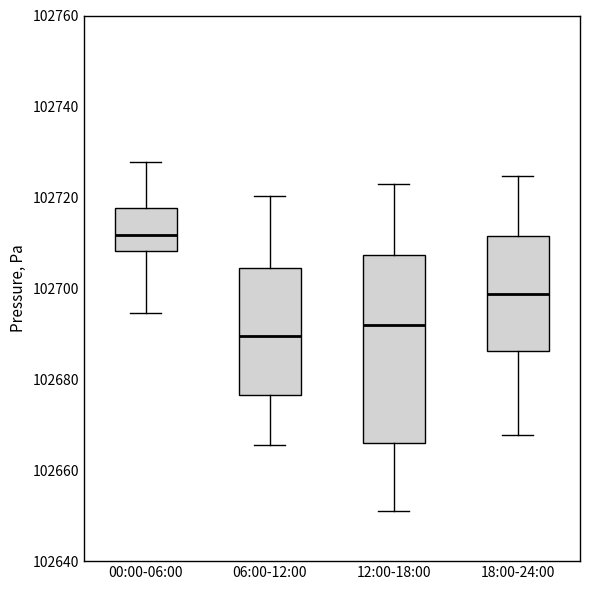

Comparing the boxes themselves (not the whiskers), which one is the tallest?

12:00-18:00